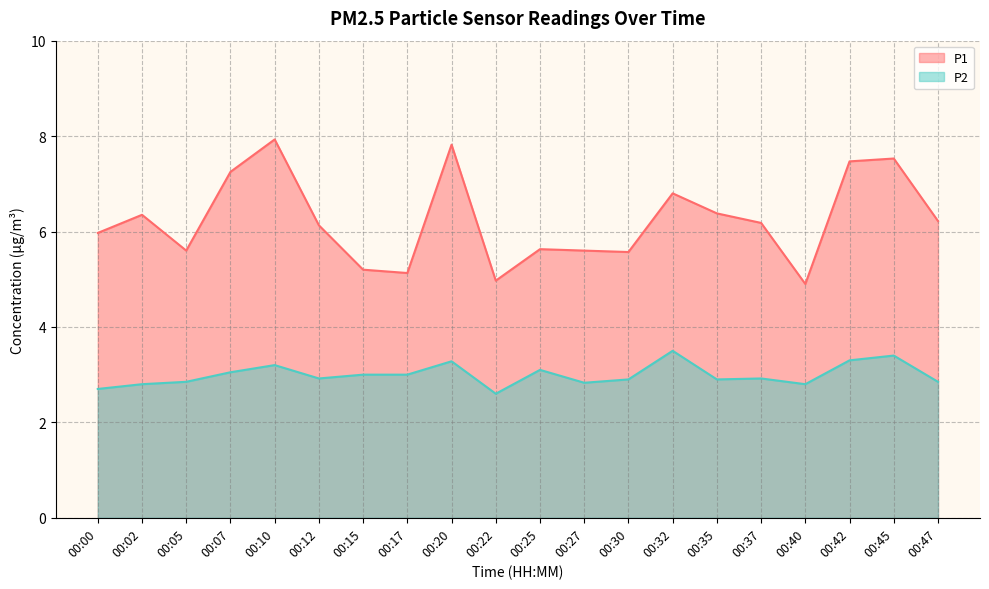

Which label corresponds to the largest value in the chart?

00:10